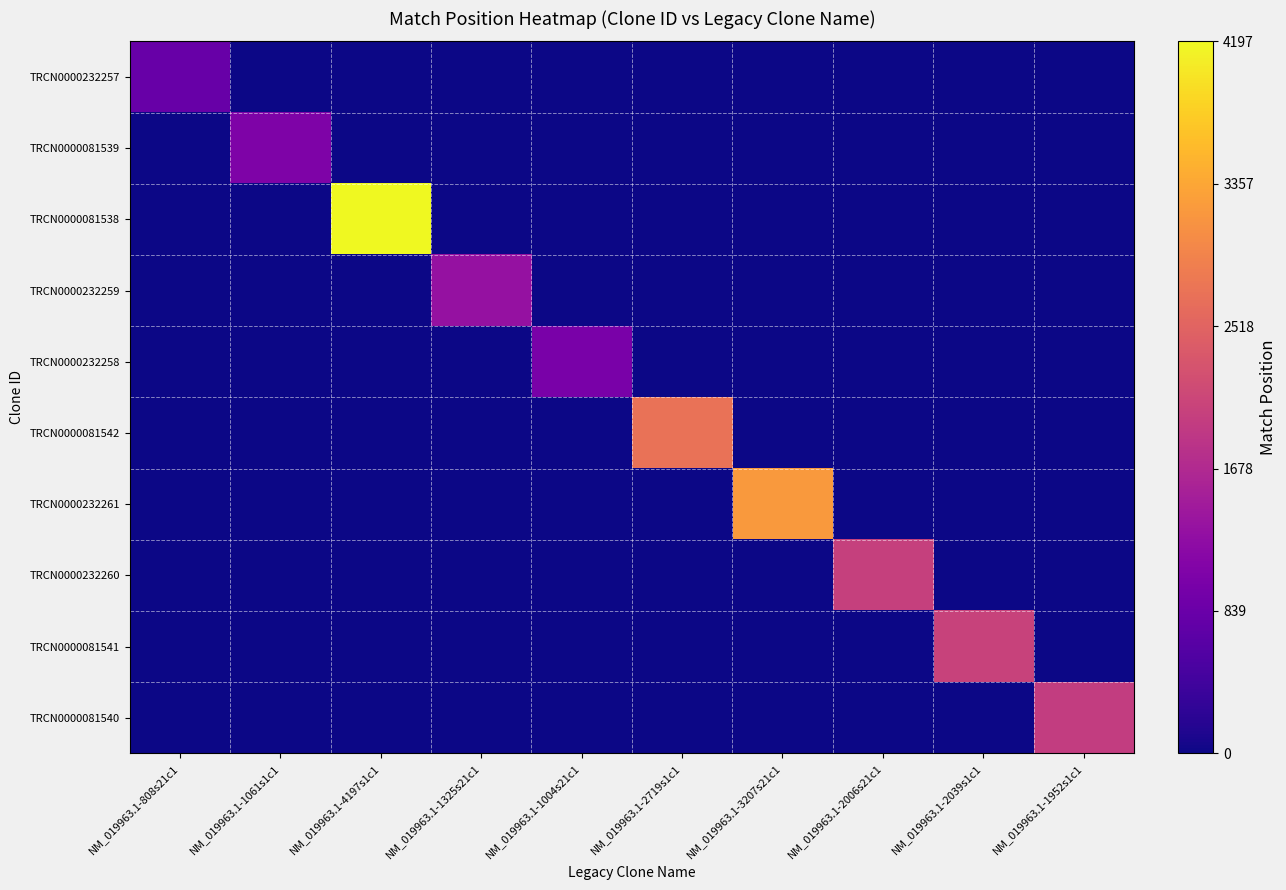

What is the maximum value shown in the chart?

4197